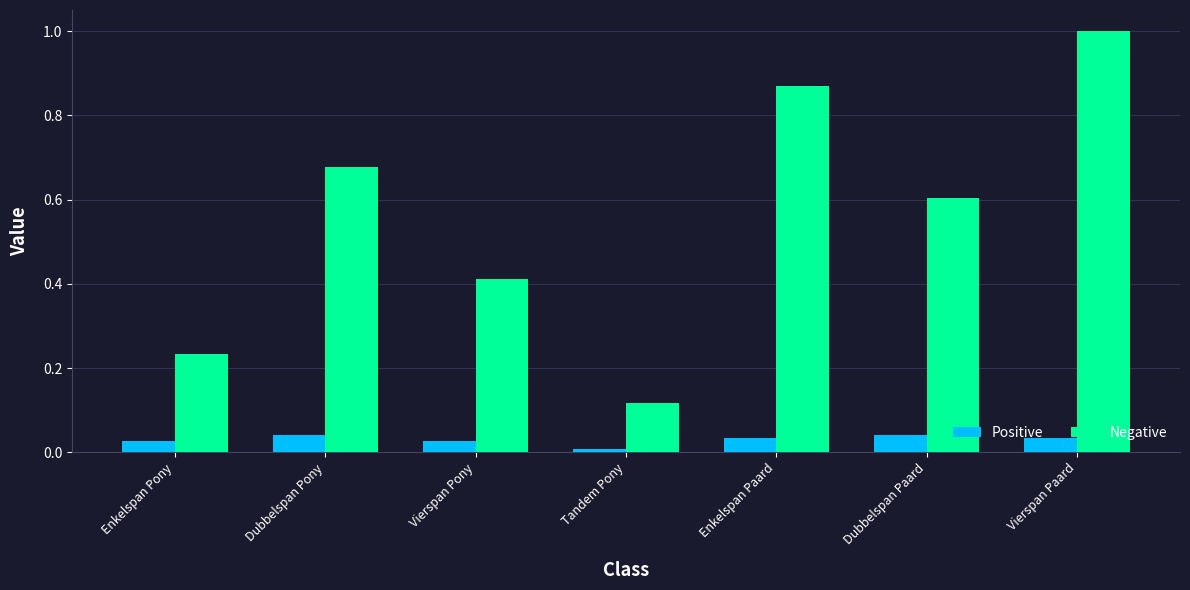

At how many categories does at least one series exceed 0?

7